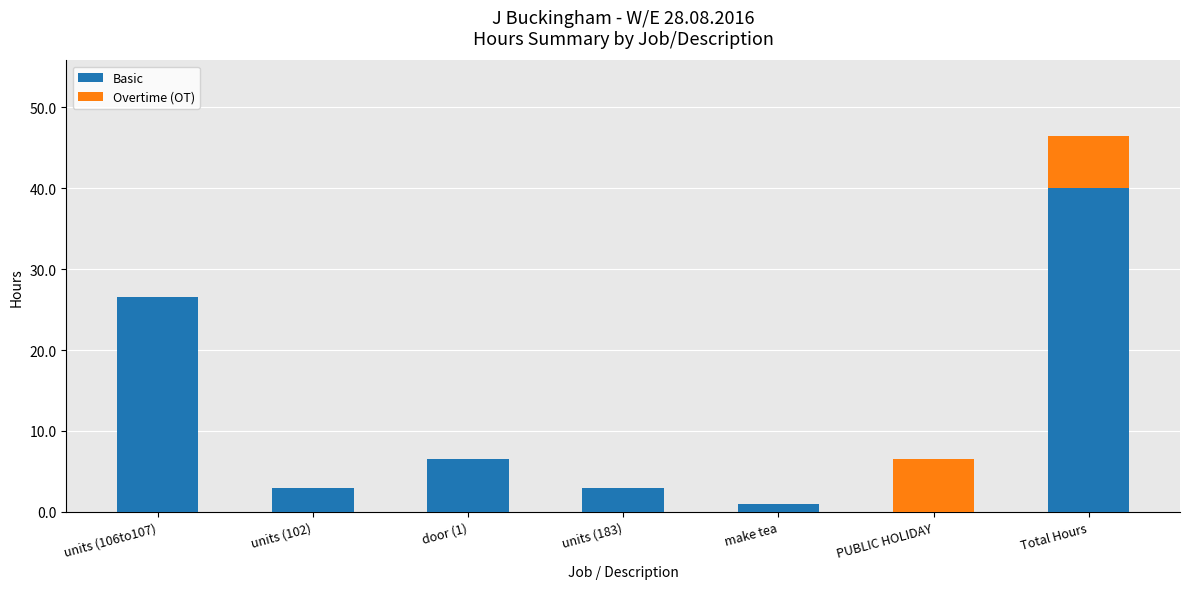

At which label does Basic reach its peak?

Total Hours